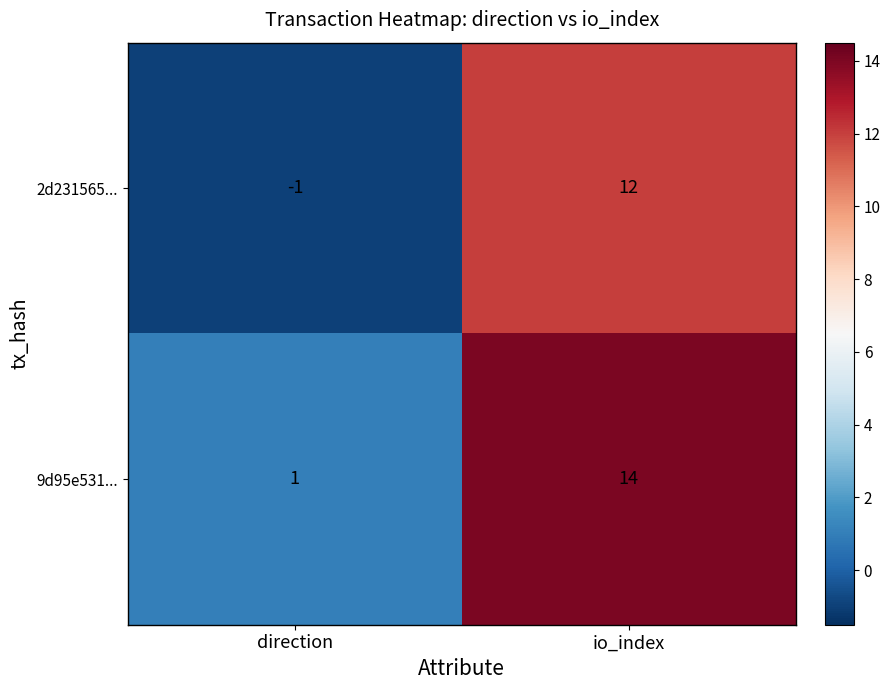

What is the maximum value for 2d231565...?

12